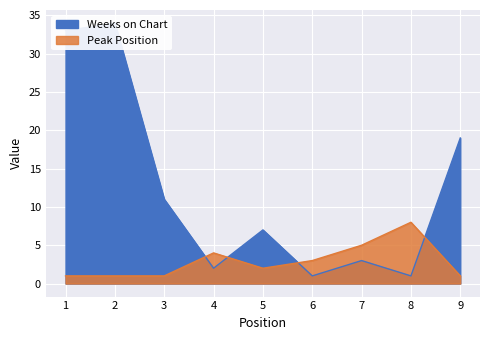

What is the sum of the Weeks on Chart values at 3 and 8?

12